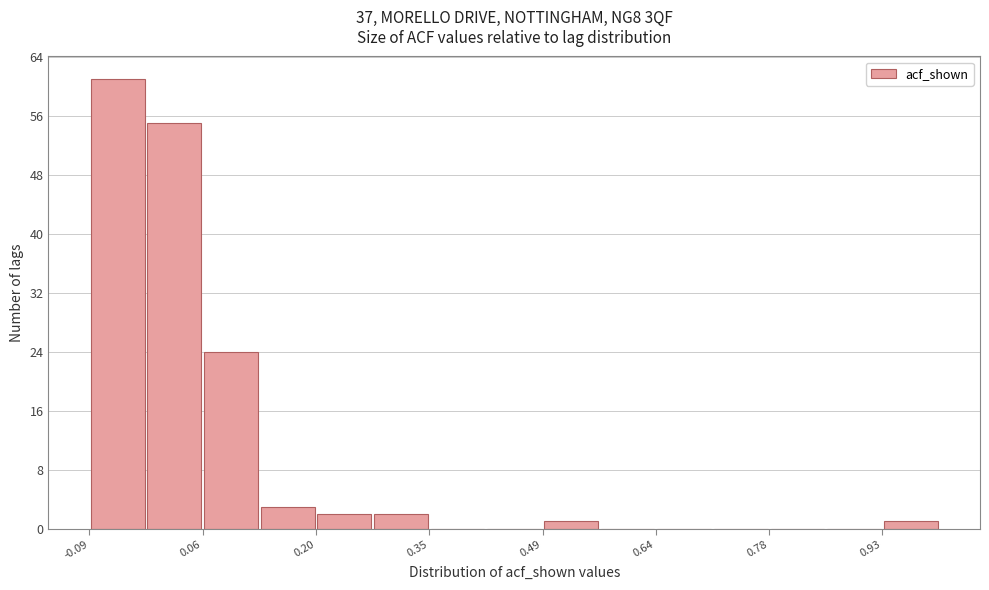

Around what value on the x-axis is the tallest bar? Give the approximate position of its centre, as read against the axis.

-0.06